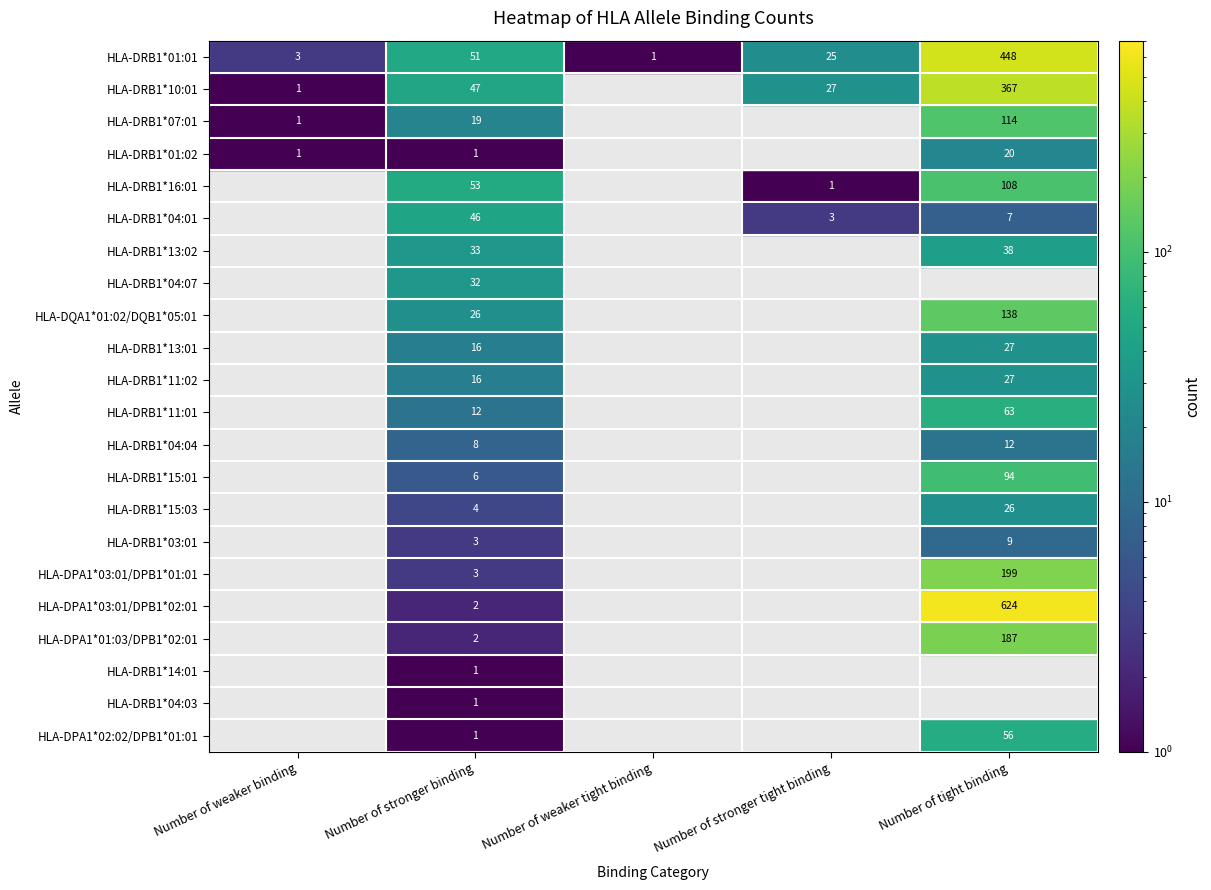

What is the total value across all series at Number of stronger binding?

383